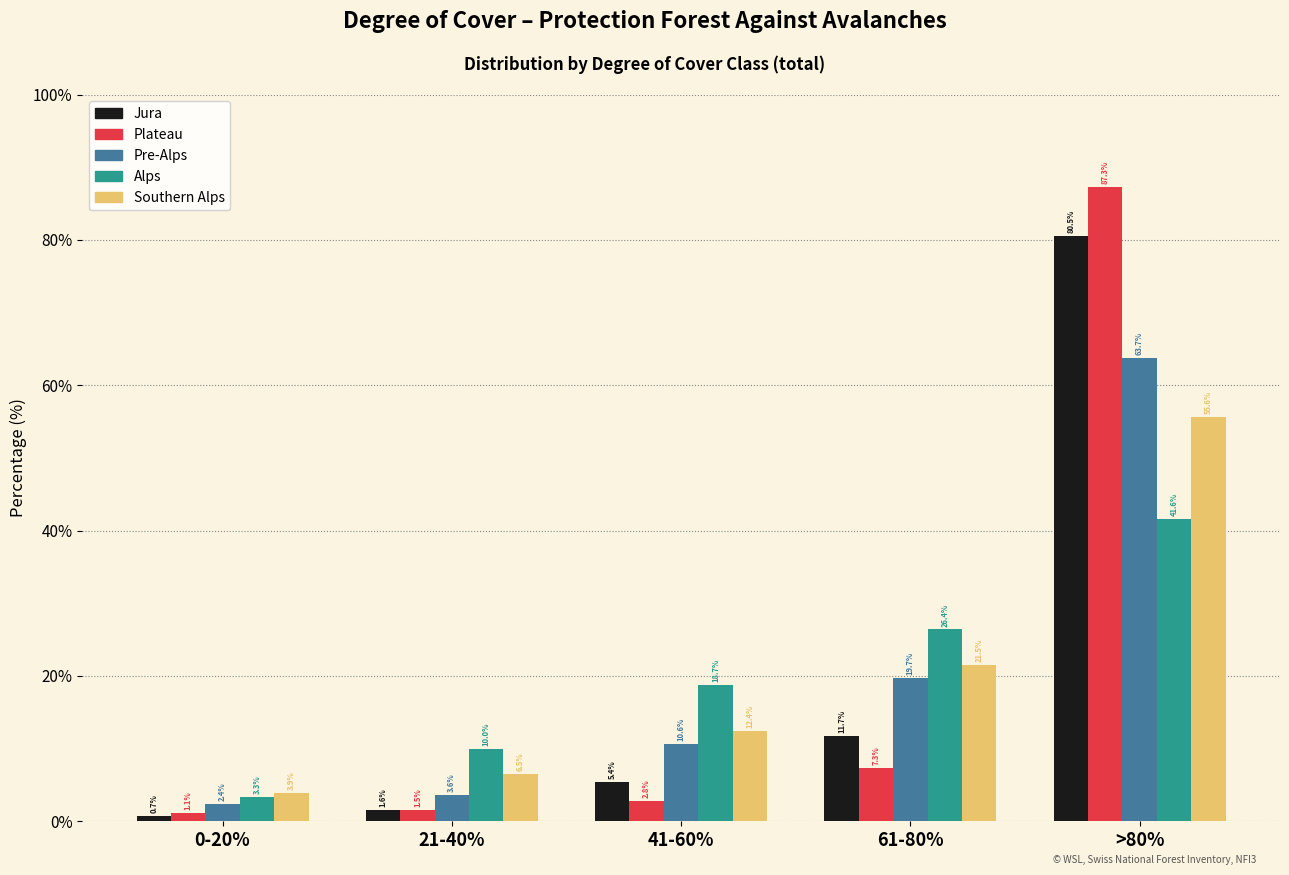

Reading left to right, transcribe all the data shown in this chart.

Jura: 0.7	1.6	5.4	11.7	80.5
Plateau: 1.1	1.5	2.8	7.3	87.3
Pre-Alps: 2.4	3.6	10.6	19.7	63.7
Alps: 3.3	10.0	18.7	26.4	41.6
Southern Alps: 3.9	6.5	12.4	21.5	55.6